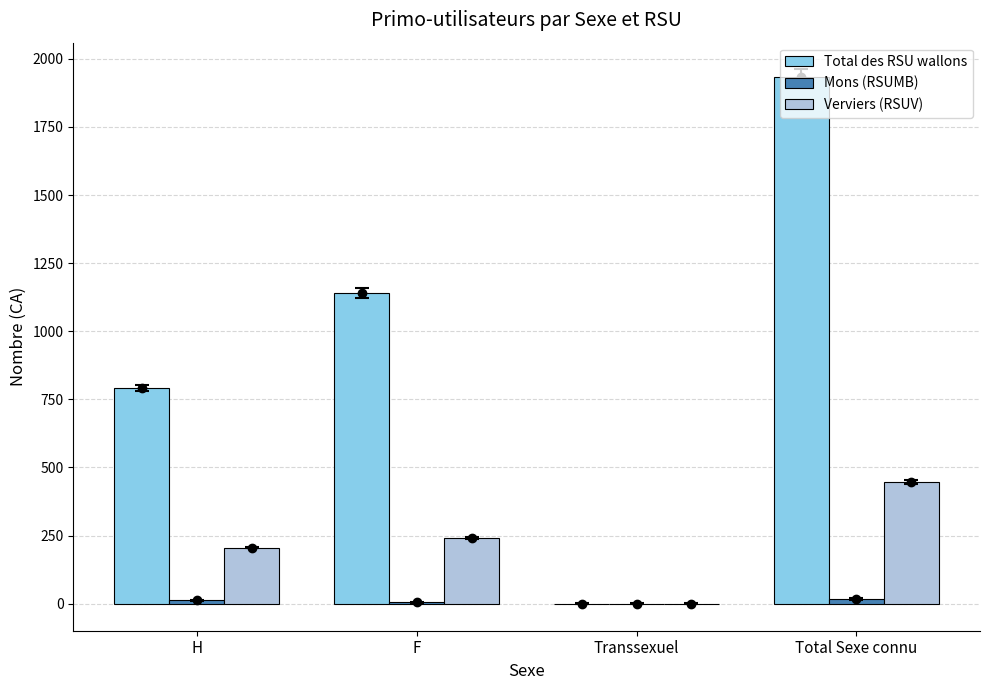

Is it true that Total des RSU wallons equals 1140 at F?

True